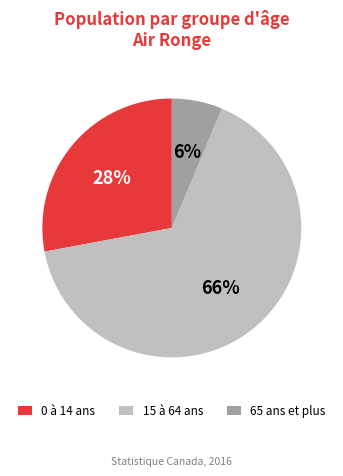

How many segments does this pie chart have?

3